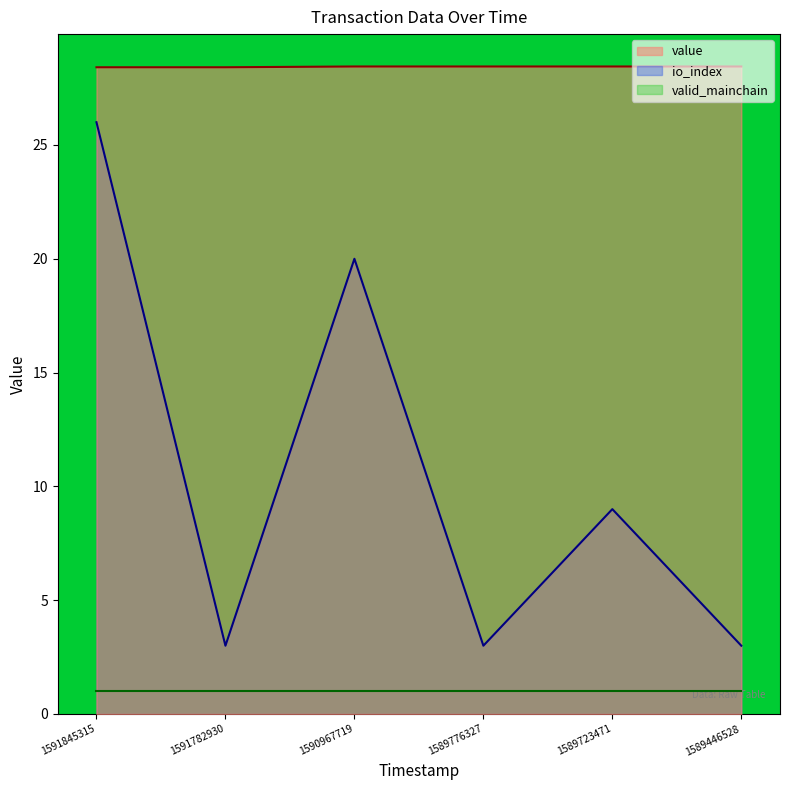

The value of value at 1589446528 is 14.4. True or false?

False